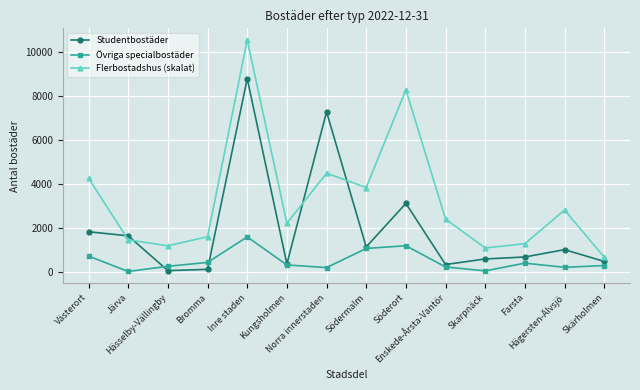

How many intersections are there between Studentbostäder and Flerbostadshus (skalat)?

4